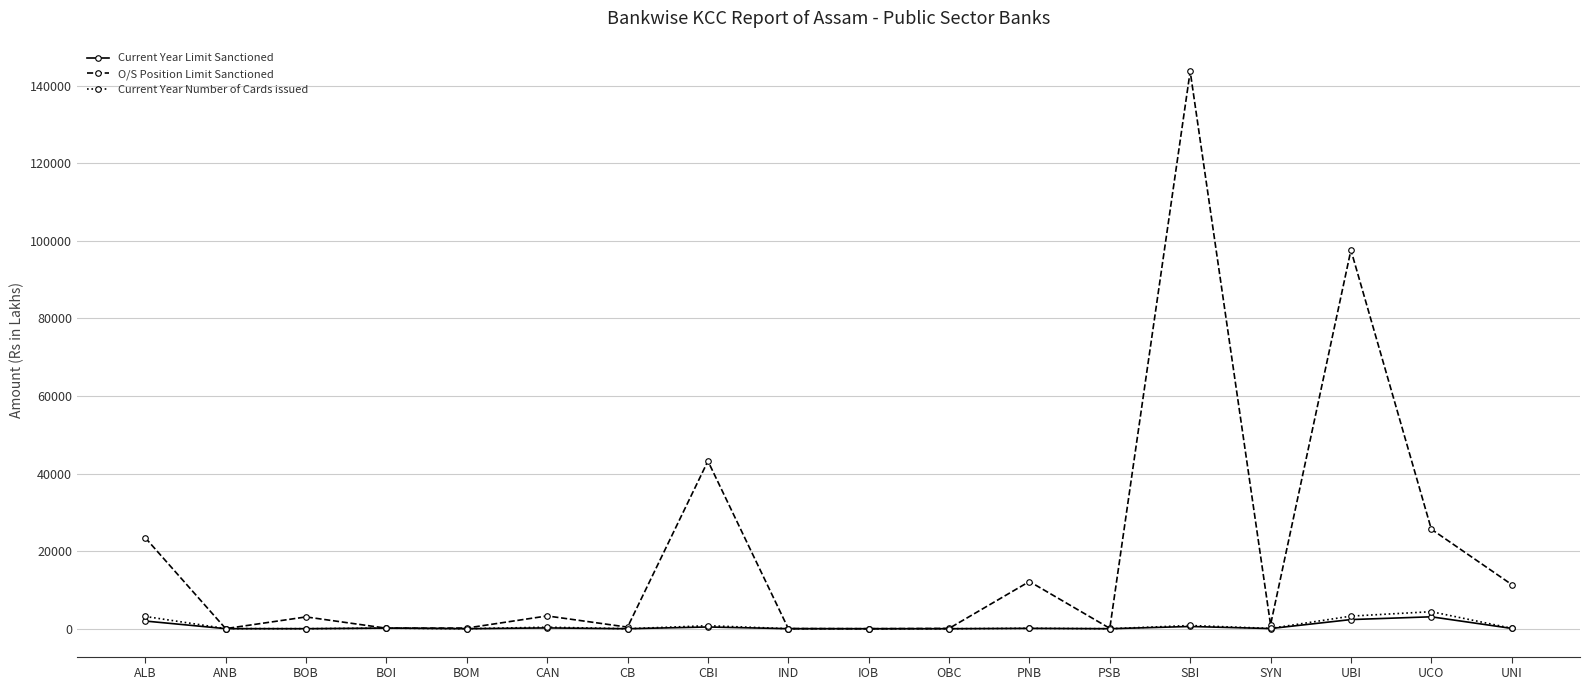

Is it true that Current Year Limit Sanctioned equals 0.0 at OBC?

True